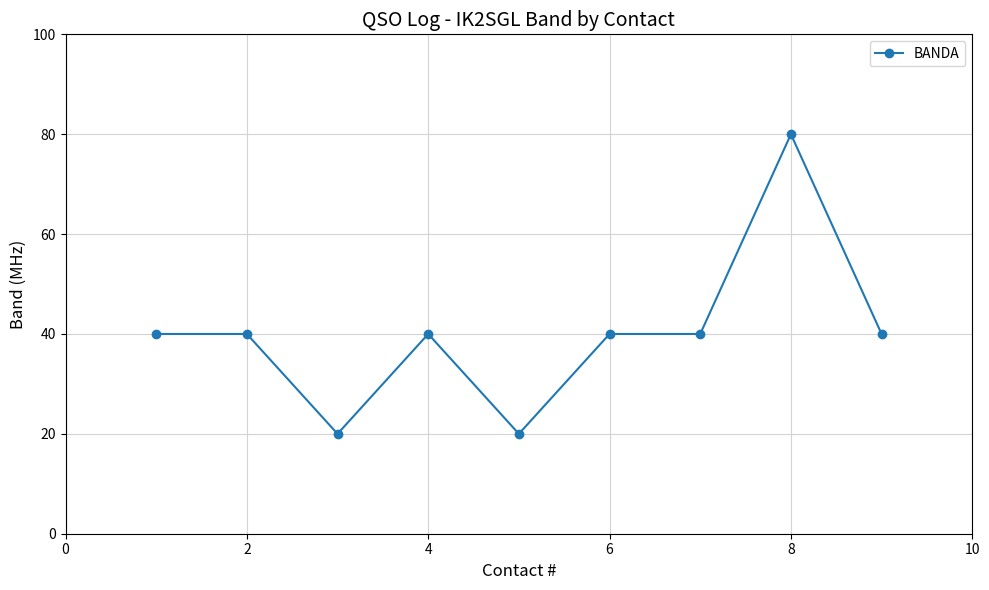

What is the sum of all values?

360